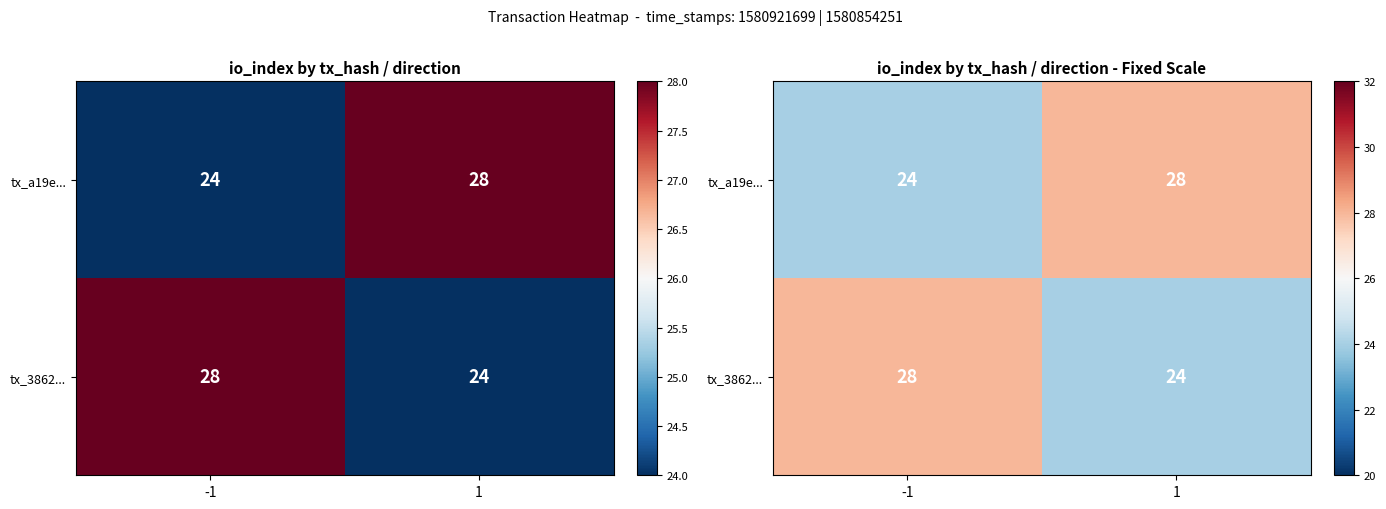

List the labels in order of tx_3862... value, largest first.

-1, 1